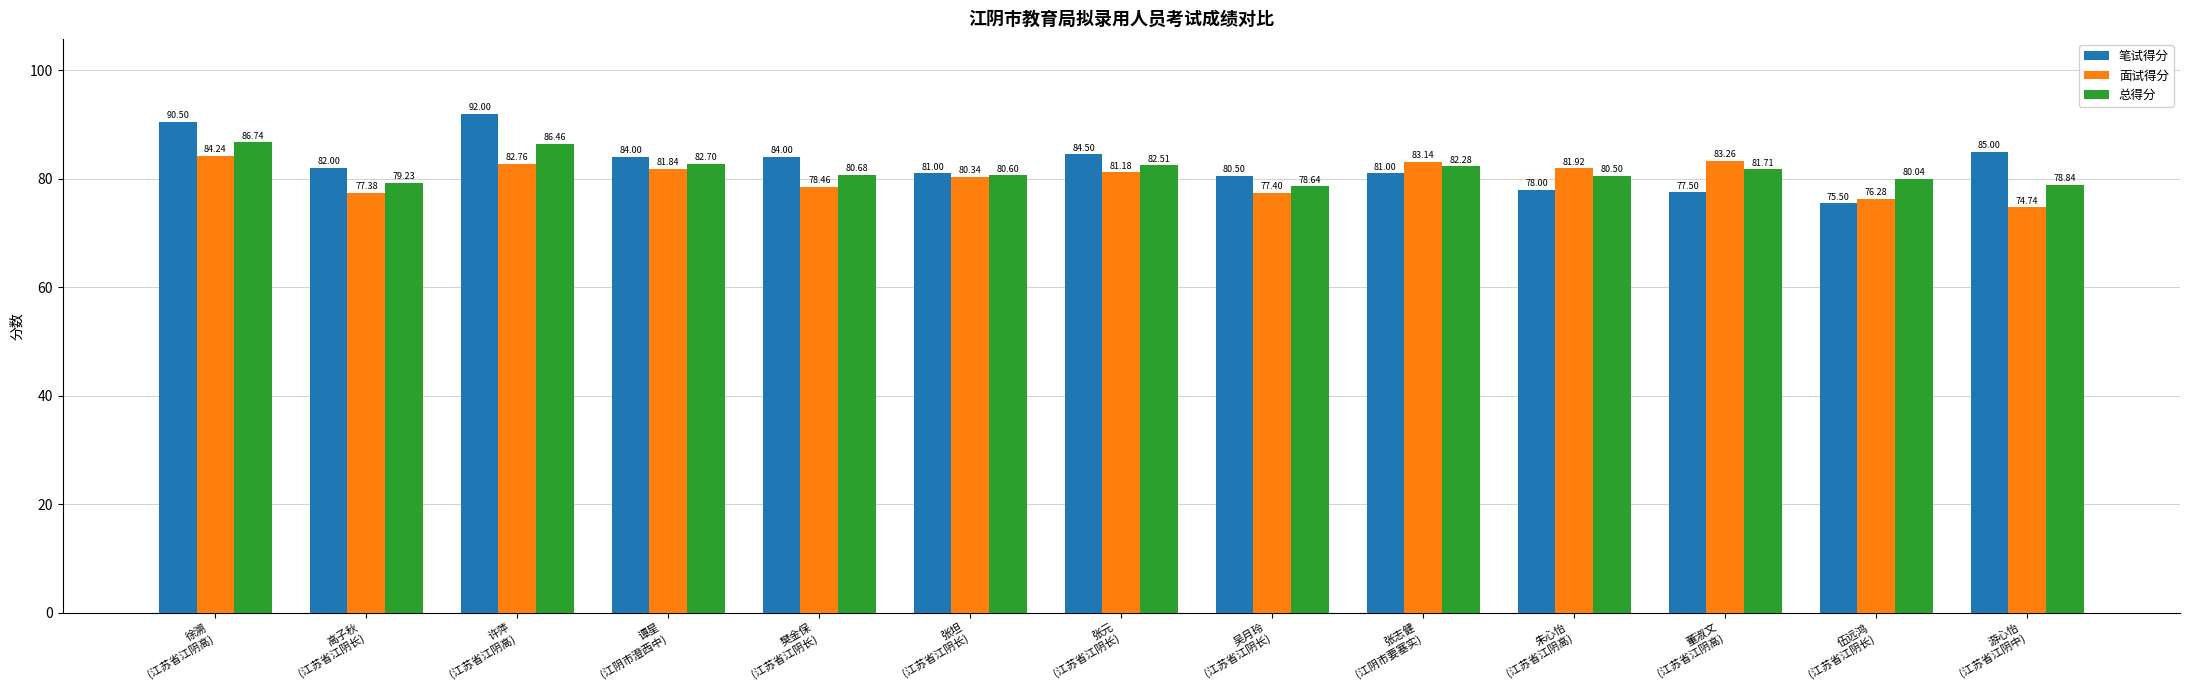

Reading left to right, what are all the values shown in this chart?

笔试得分: 徐溯
(江苏省江阴高)=90.5	高子秋
(江苏省江阴长)=82.0	许萍
(江苏省江阴高)=92.0	谭星
(江阴市澄西中)=84.0	樊金保
(江苏省江阴长)=84.0	张坦
(江苏省江阴长)=81.0	张元
(江苏省江阴长)=84.5	吴月玲
(江苏省江阴长)=80.5	张志健
(江阴市要塞实)=81.0	朱心怡
(江苏省江阴高)=78.0	董淑文
(江苏省江阴高)=77.5	伍远鸿
(江苏省江阴长)=75.5	游心怡
(江苏省江阴中)=85.0
面试得分: 徐溯
(江苏省江阴高)=84.2	高子秋
(江苏省江阴长)=77.4	许萍
(江苏省江阴高)=82.8	谭星
(江阴市澄西中)=81.8	樊金保
(江苏省江阴长)=78.5	张坦
(江苏省江阴长)=80.3	张元
(江苏省江阴长)=81.2	吴月玲
(江苏省江阴长)=77.4	张志健
(江阴市要塞实)=83.1	朱心怡
(江苏省江阴高)=81.9	董淑文
(江苏省江阴高)=83.3	伍远鸿
(江苏省江阴长)=76.3	游心怡
(江苏省江阴中)=74.7
总得分: 徐溯
(江苏省江阴高)=86.7	高子秋
(江苏省江阴长)=79.2	许萍
(江苏省江阴高)=86.5	谭星
(江阴市澄西中)=82.7	樊金保
(江苏省江阴长)=80.7	张坦
(江苏省江阴长)=80.6	张元
(江苏省江阴长)=82.5	吴月玲
(江苏省江阴长)=78.6	张志健
(江阴市要塞实)=82.3	朱心怡
(江苏省江阴高)=80.5	董淑文
(江苏省江阴高)=81.7	伍远鸿
(江苏省江阴长)=80.0	游心怡
(江苏省江阴中)=78.8